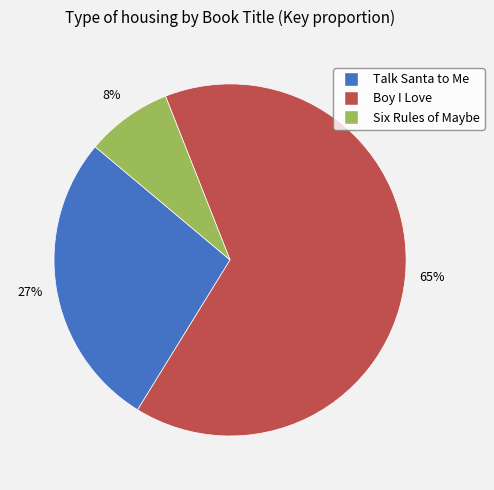

Which category has the biggest portion of the pie?

Boy I Love